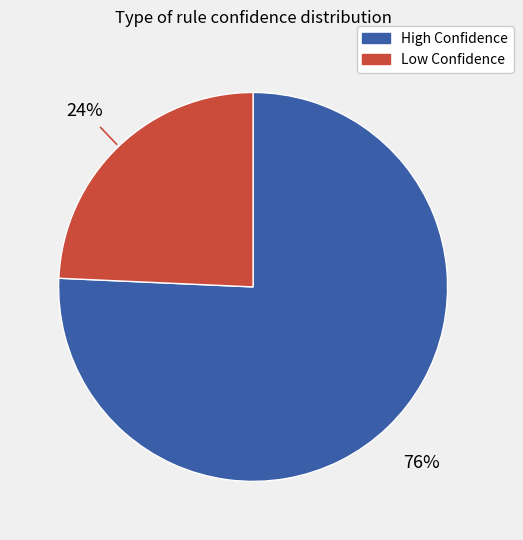

Does any single category account for the majority?

Yes